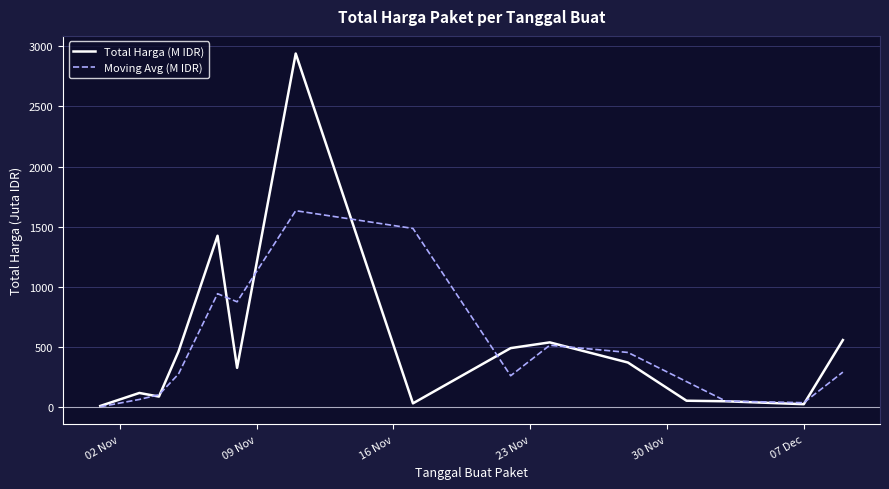

What is the highest value of the Moving Avg (M IDR) series?

1634.0